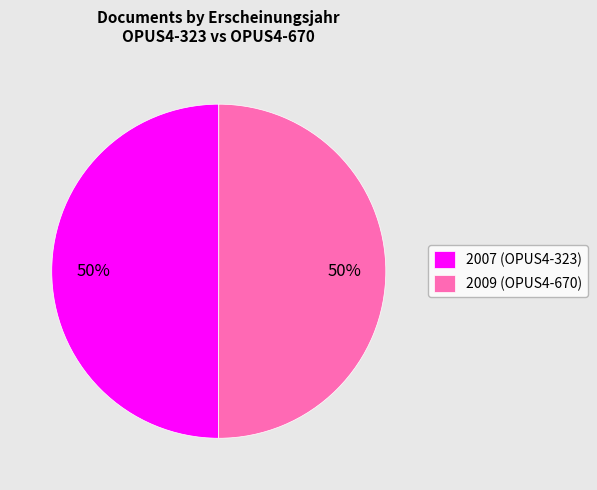

What is the ratio of the value at 2009 (OPUS4-670) to the value at 2007 (OPUS4-323)?

1.0